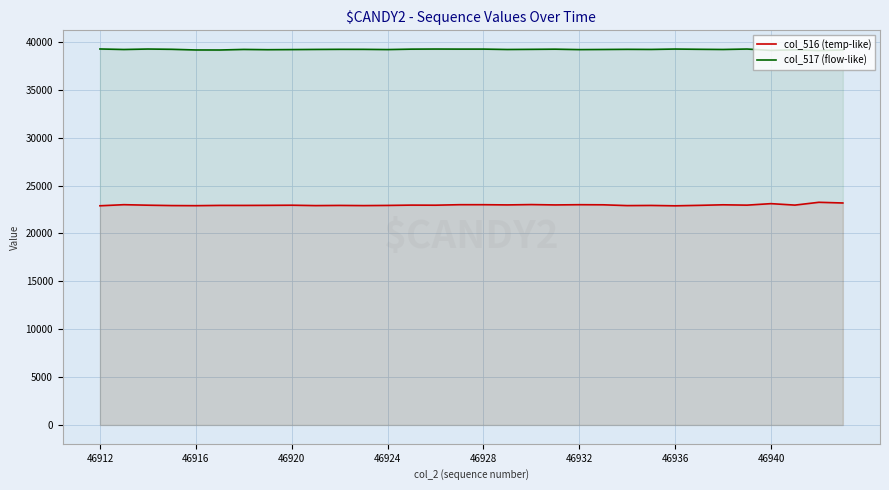

True or false: col_517 (flow-like) has a value of 39108 at 30.

True